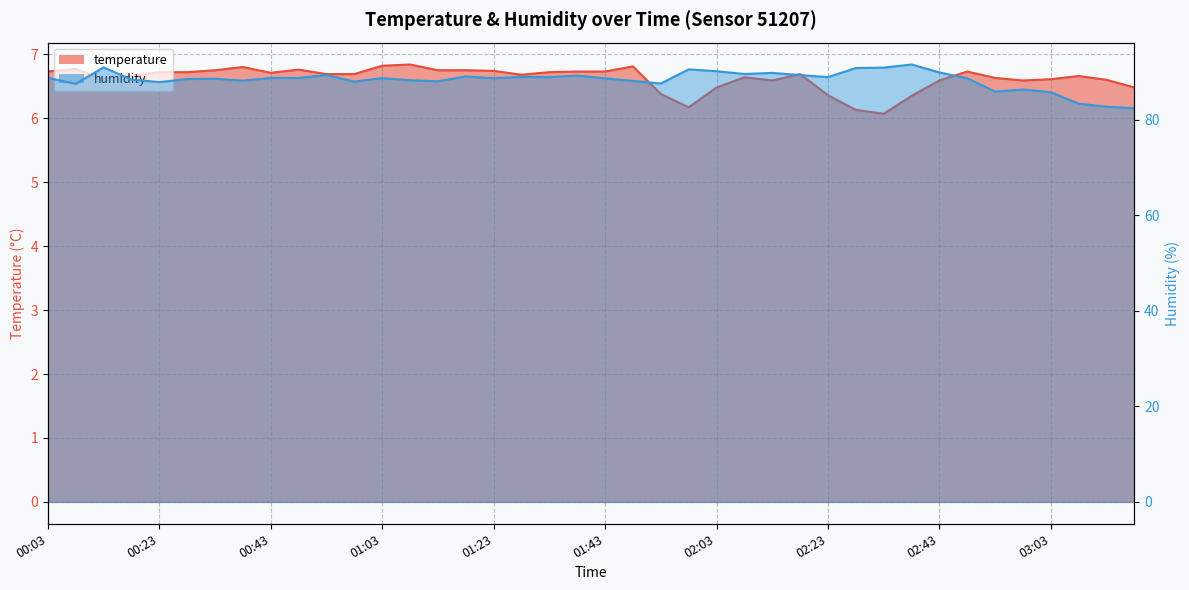

What is the total value across all series at 00:13?

97.5